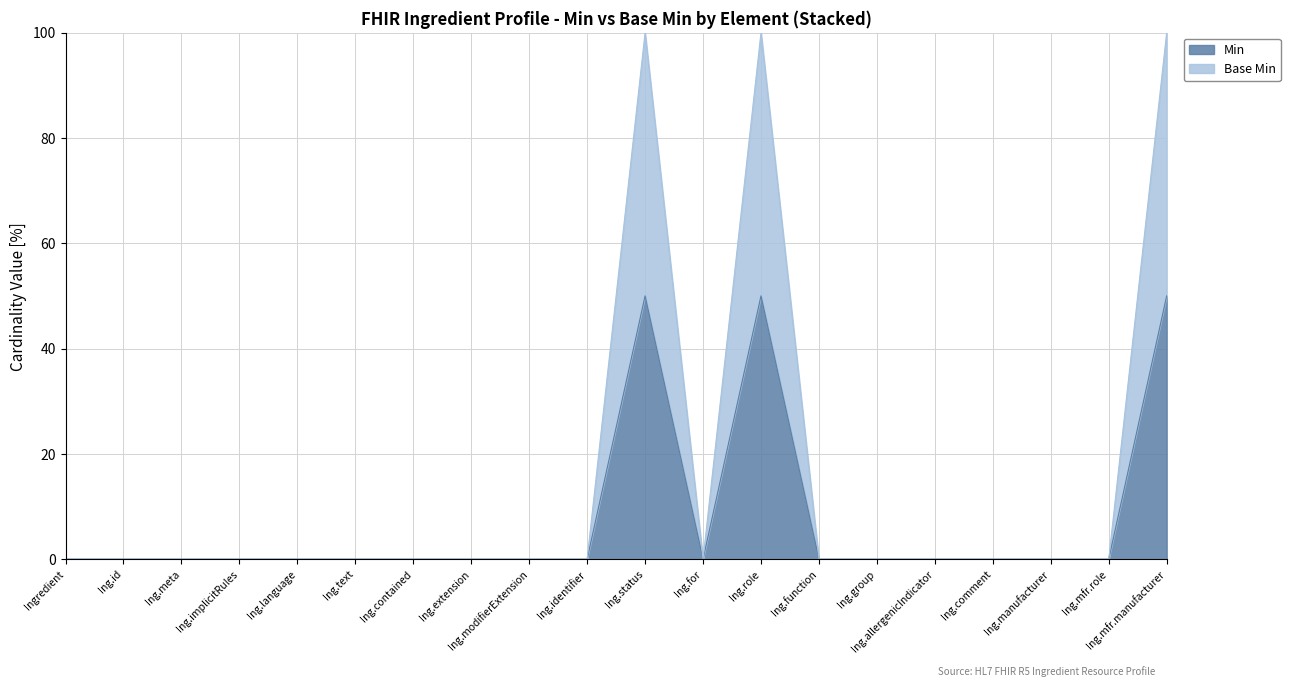

True or false: Min and Base Min intersect in this chart.

False